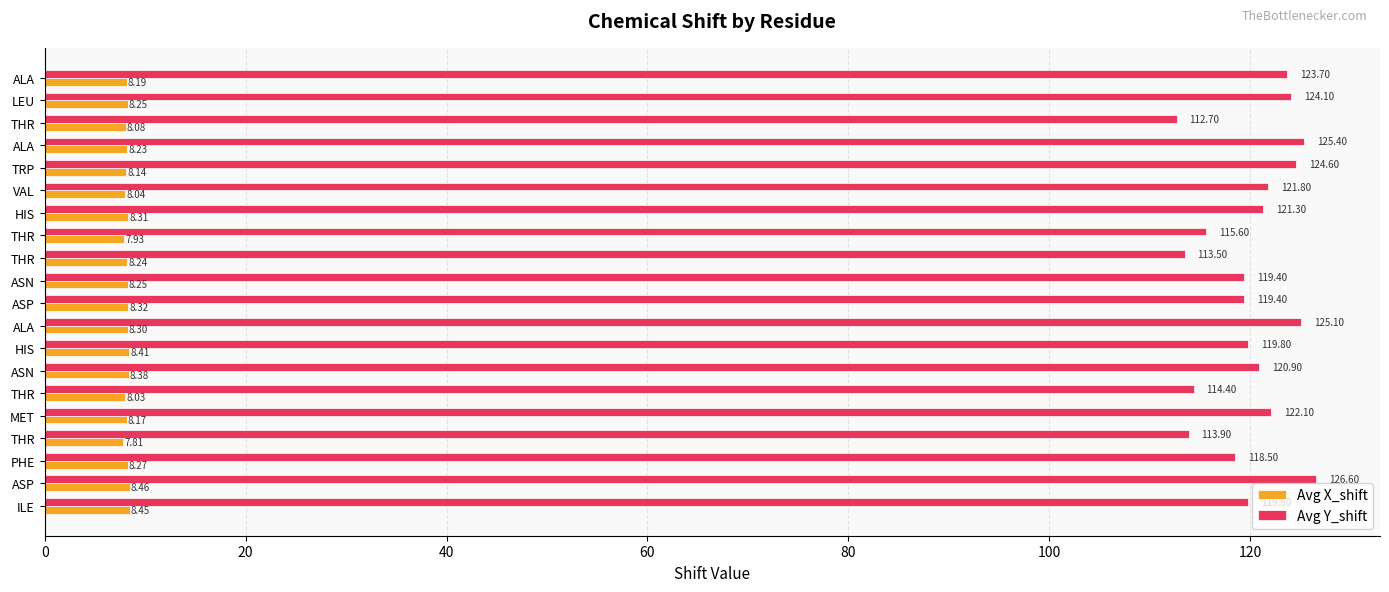

What are all the series names shown in the legend?

Avg X_shift, Avg Y_shift